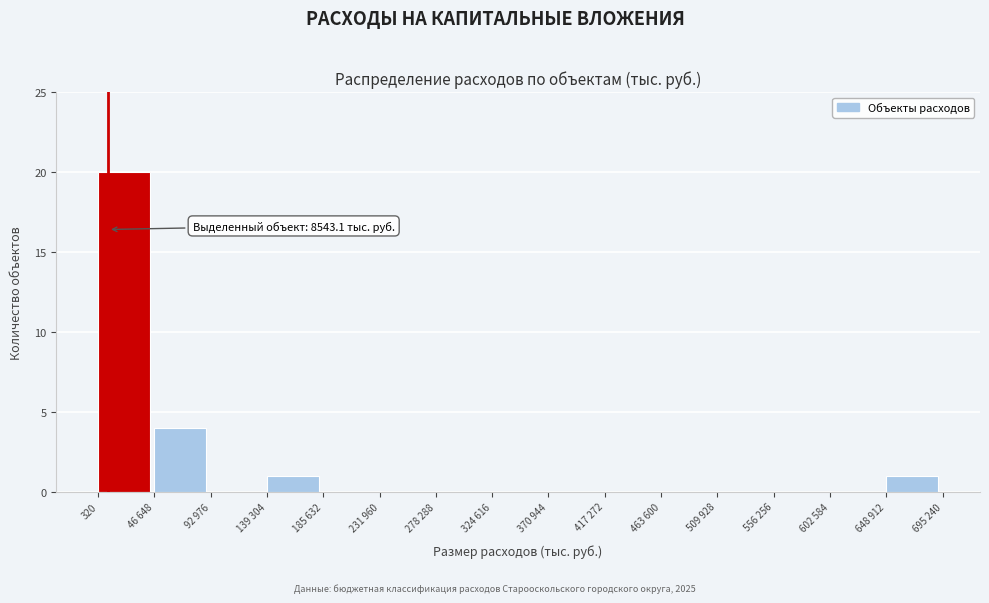

Reading right to left, transcribe all the data shown in this chart.

648 912=1	602 584=0	556 256=0	509 928=0	463 600=0	417 272=0	370 944=0	324 616=0	278 288=0	231 960=0	185 632=0	139 304=1	92 976=0	46 648=4	320=20